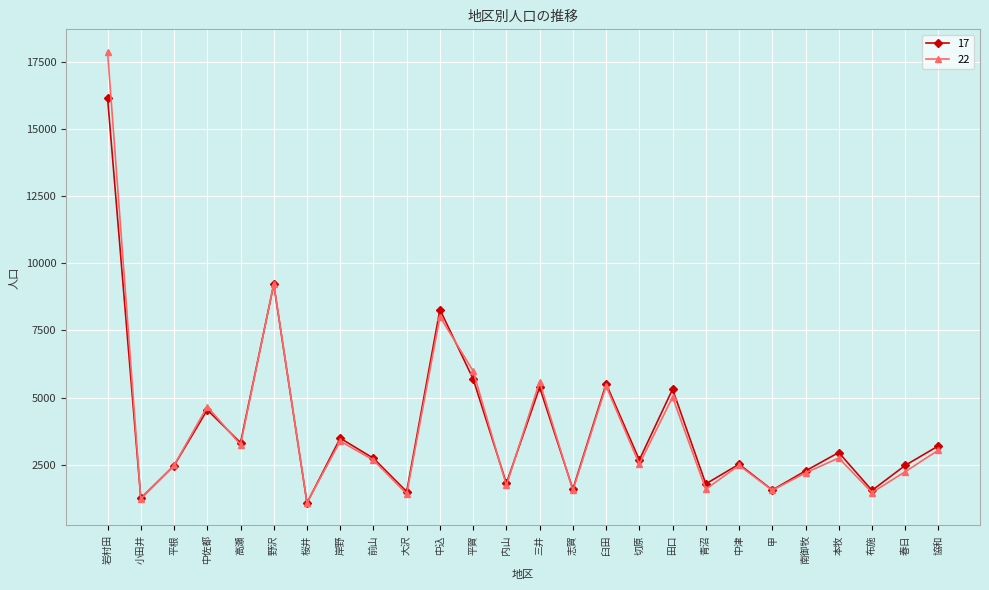

What is the sum of the 22 values at 桜井 and 前山?

3776